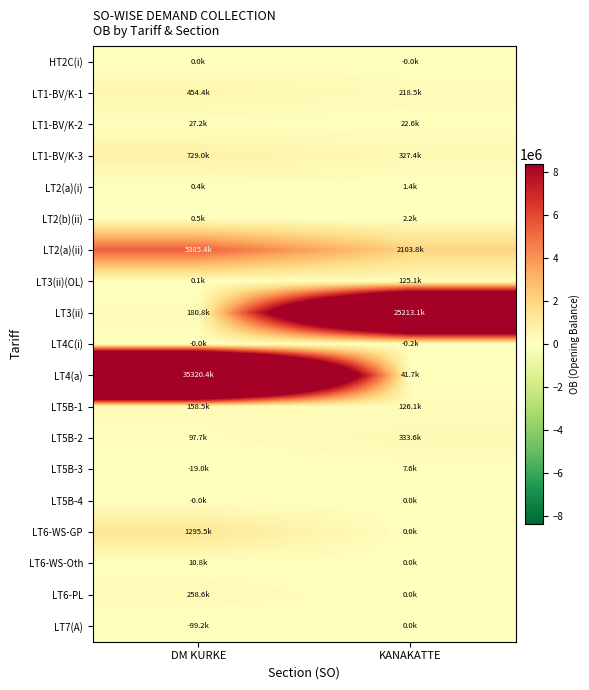

At how many categories does at least one series exceed 25724516?

1